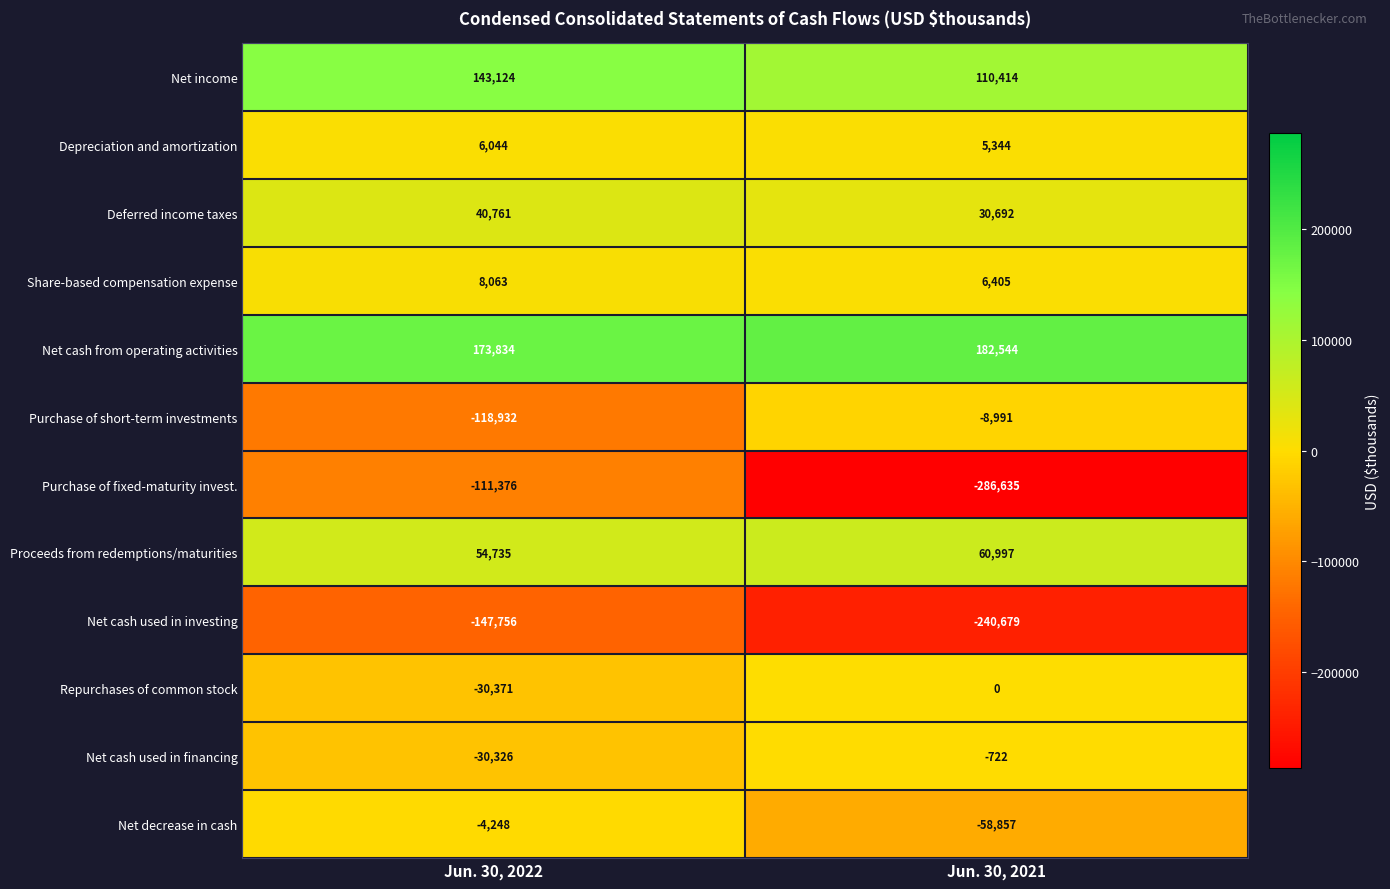

What is the difference between the highest and lowest values at Jun. 30, 2021?

469179